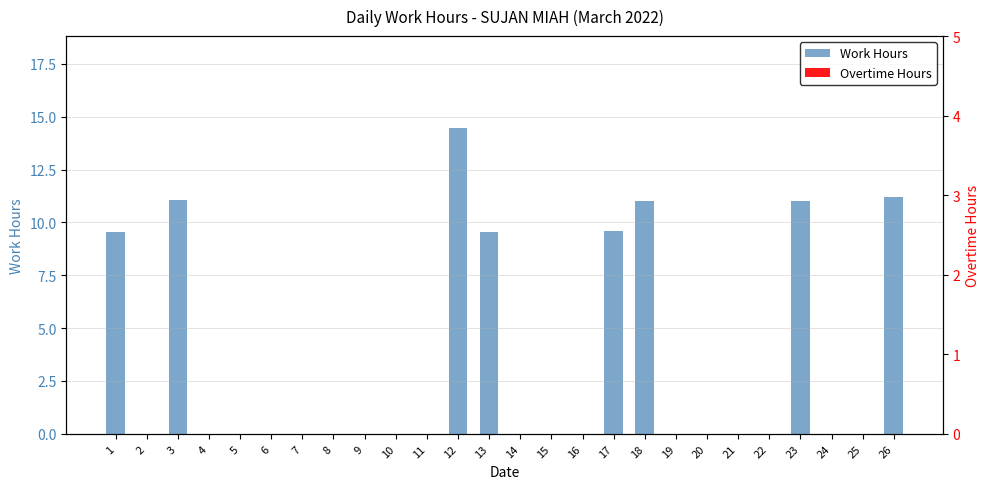

Between 4 and 12, which series saw the biggest shift?

Work Hours